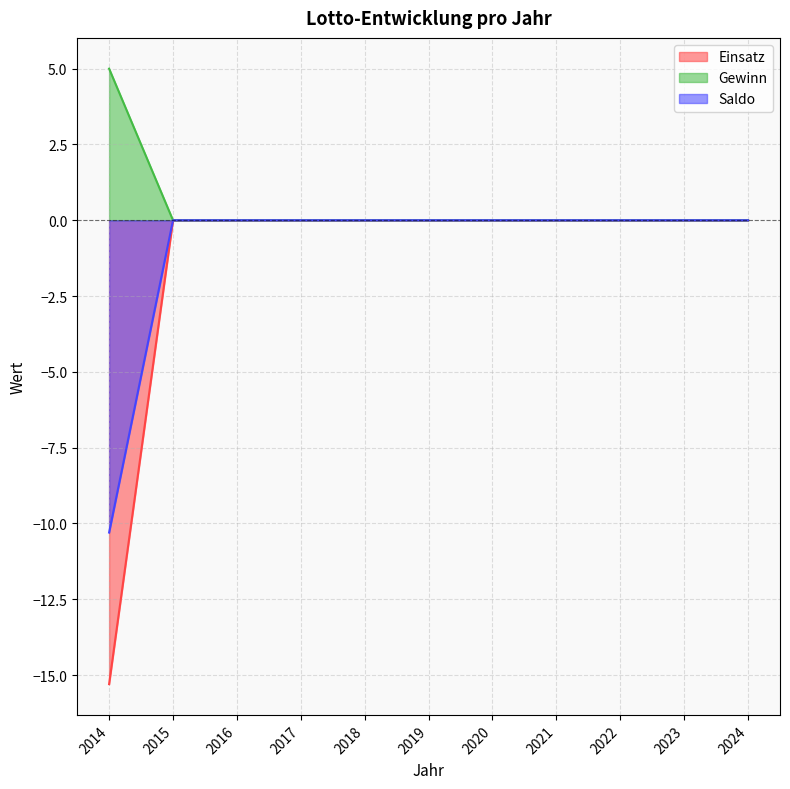

True or false: Gewinn has more than 0 points higher than both neighbors.

False